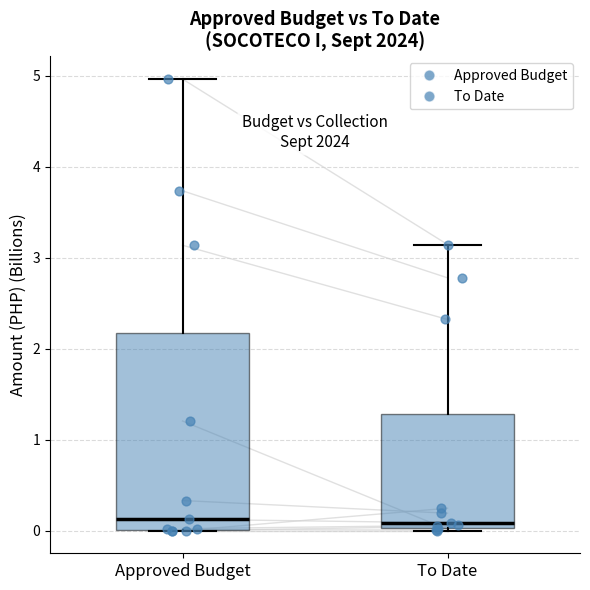

Reading left to right, read every box against the y-axis: the position of its median line, the range the box covers, and the ends of its whiskers. The values are not printed on the chart, so give them approximately, as read against the axis.

Approved Budget: median 0.1, box 0.0 to 2.2, whiskers 0.0 to 5.0
To Date: median 0.1, box 0.0 to 1.3, whiskers 0.0 (just below the box's lower edge) to 3.1